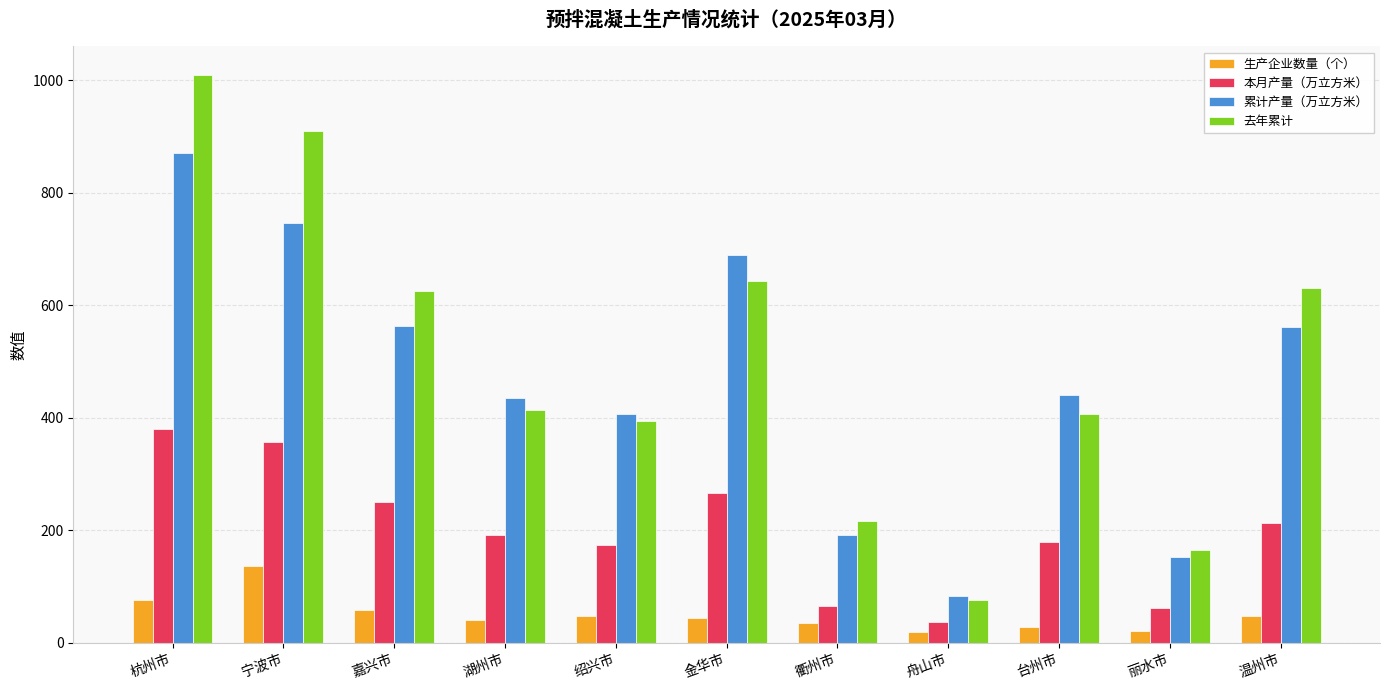

The value of 累计产量（万立方米） at 台州市 is 749.5. True or false?

False